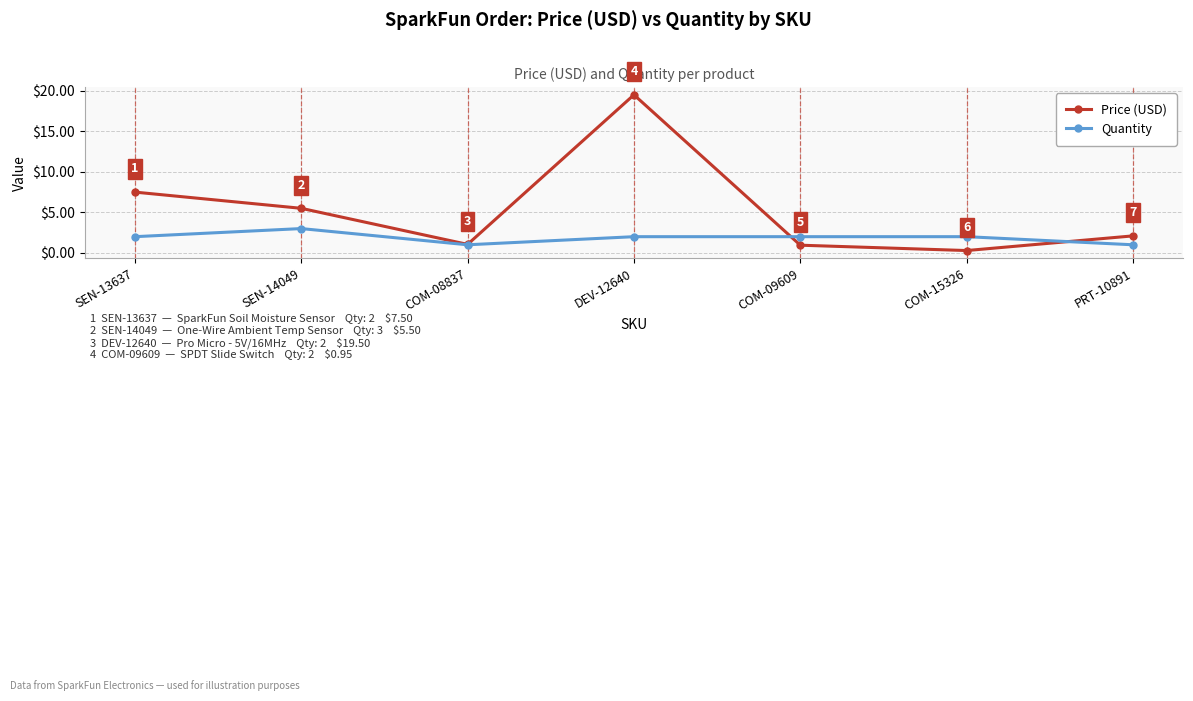

At how many categories does at least one series exceed 12?

1